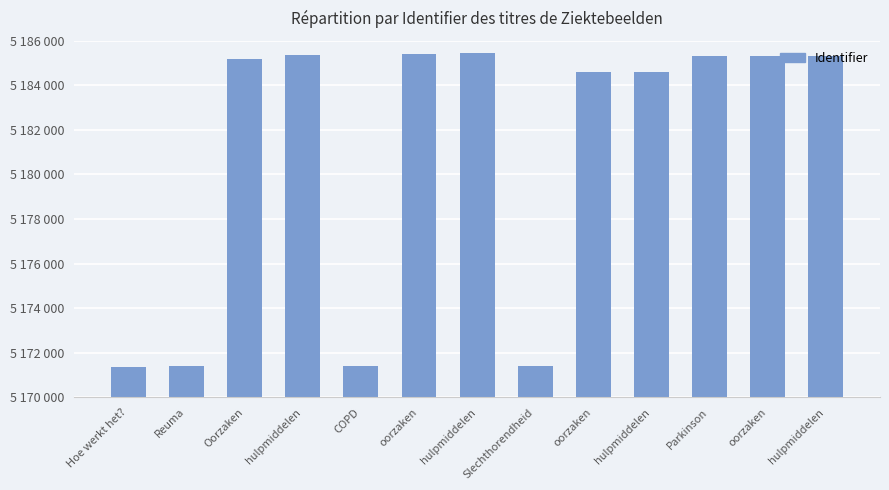

Rank the categories by value from lowest to highest.

Hoe werkt het?, Reuma, COPD, Slechthorendheid, oorzaken, hulpmiddelen, Oorzaken, Parkinson, oorzaken, hulpmiddelen, hulpmiddelen, oorzaken, hulpmiddelen